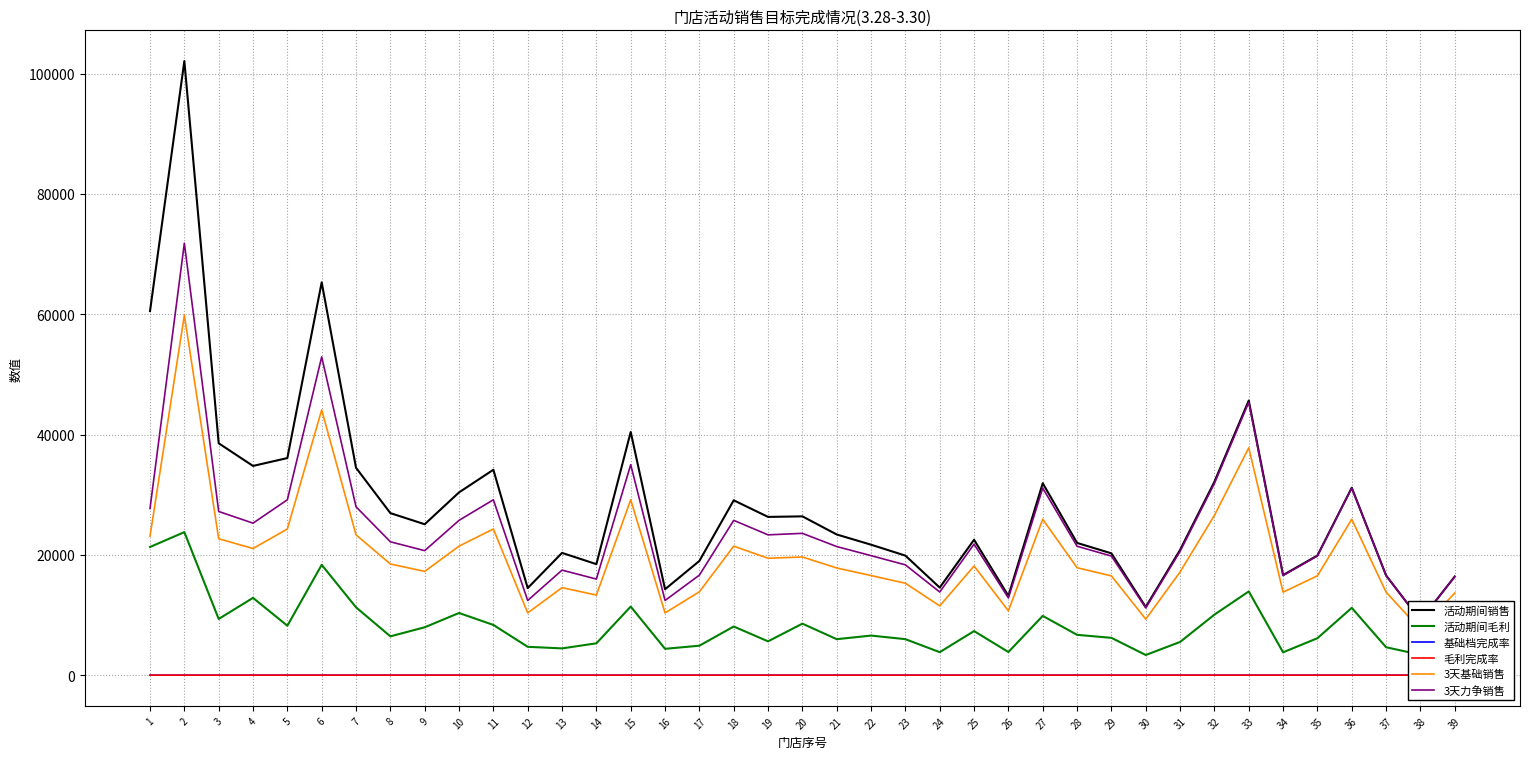

What is the difference between the highest and lowest values at 24?

14560.1